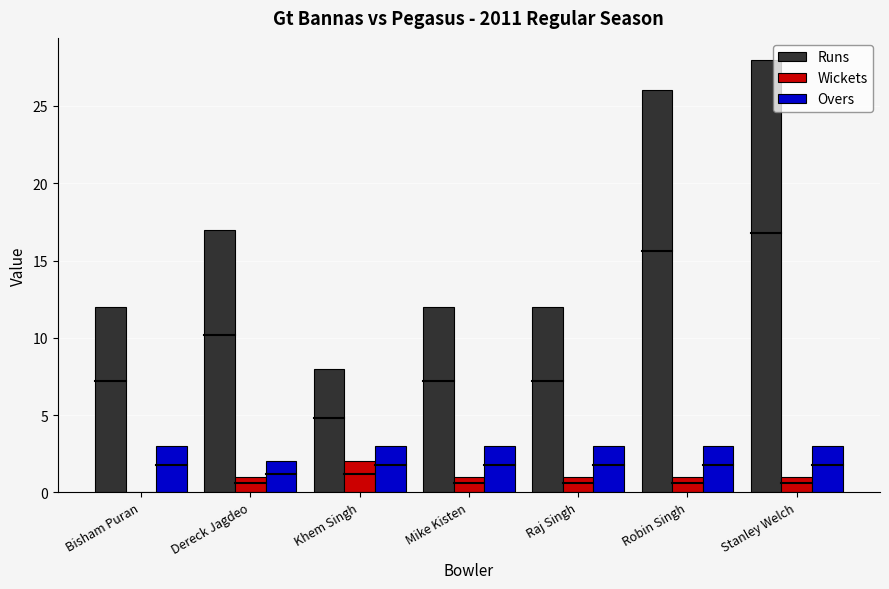

Reading left to right, transcribe all the data shown in this chart.

Runs: 12	17	8	12	12	26	28
Wickets: 0	1	2	1	1	1	1
Overs: 3	2	3	3	3	3	3